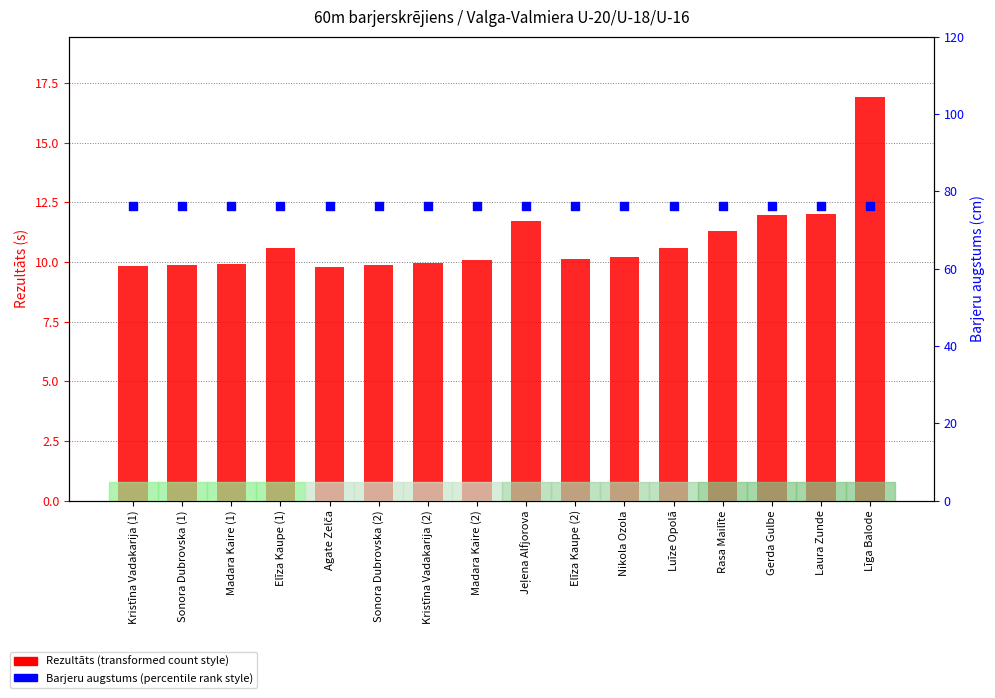

At how many categories does at least one series exceed 37?

16